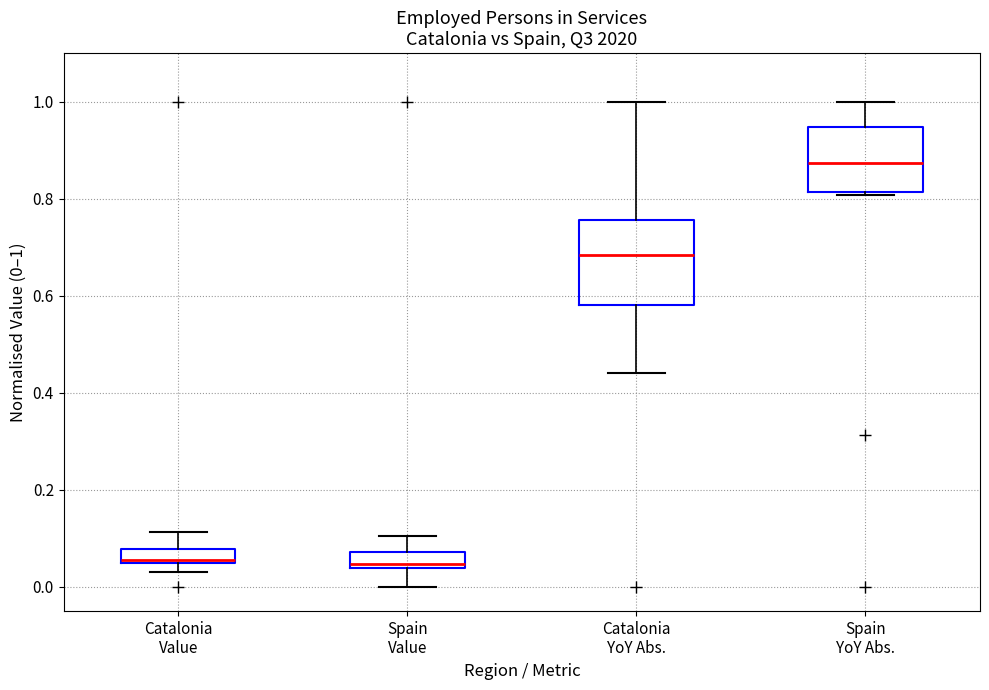

Where does the median line of the box for Spain YoY Abs. sit on the y-axis? The values are not printed on the chart, so give them approximately, as read against the axis.

0.88